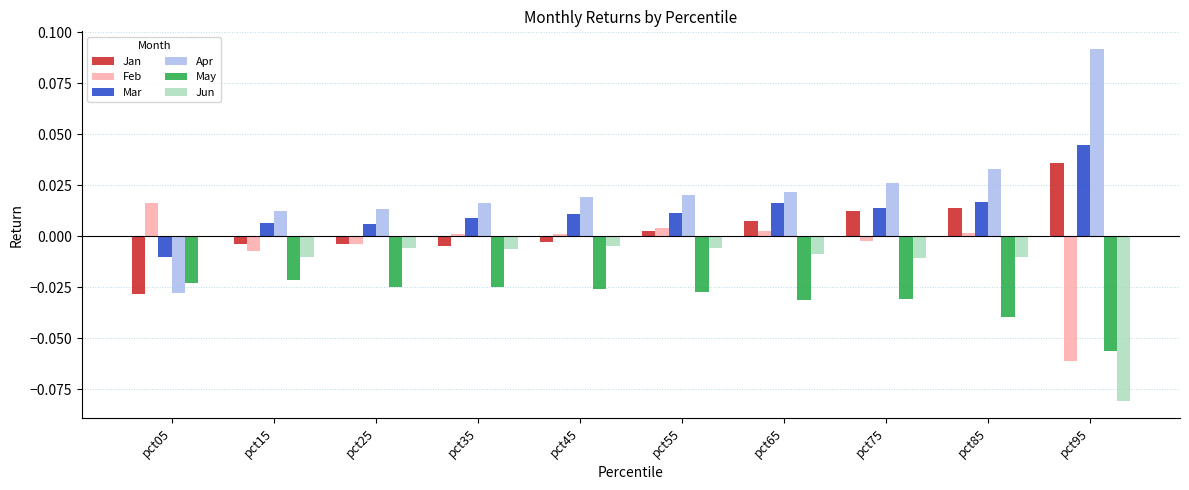

Is the value of Mar at pct95 greater than the value of Jan at pct75?

Yes